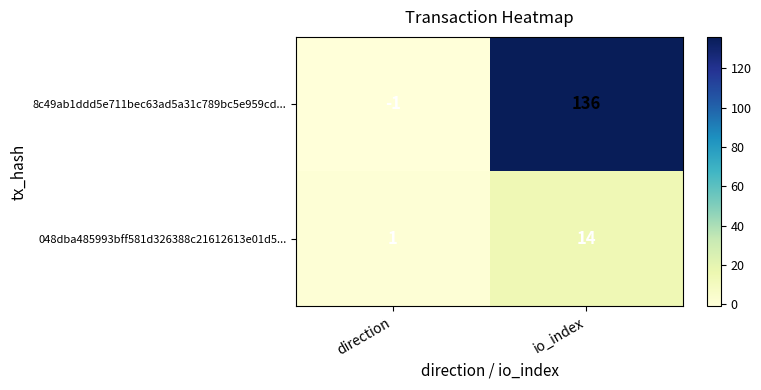

At which label is 048dba485993bff581d326388c21612613e01d5... closest to 7?

direction